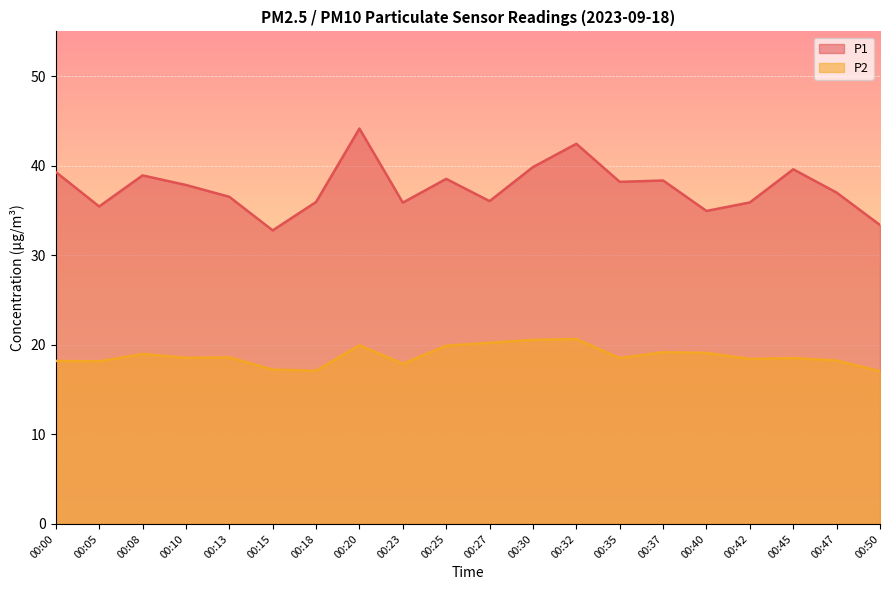

How many lines are shown in the chart?

2